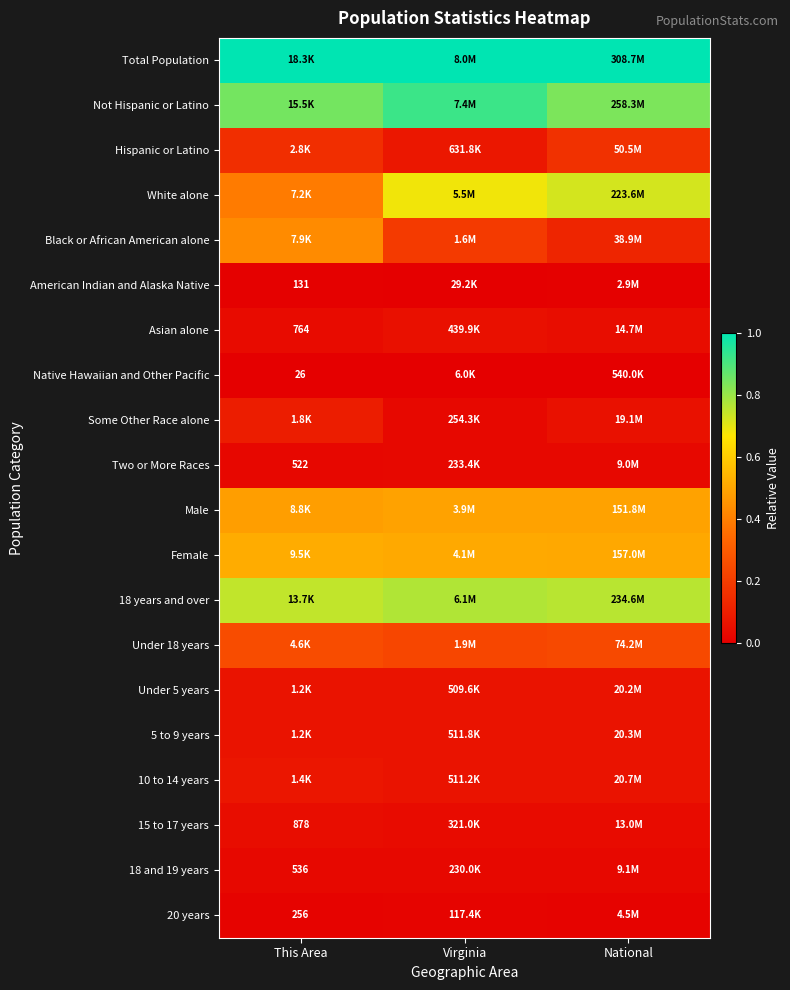

Which category has the lowest value in the Male series?

This Area